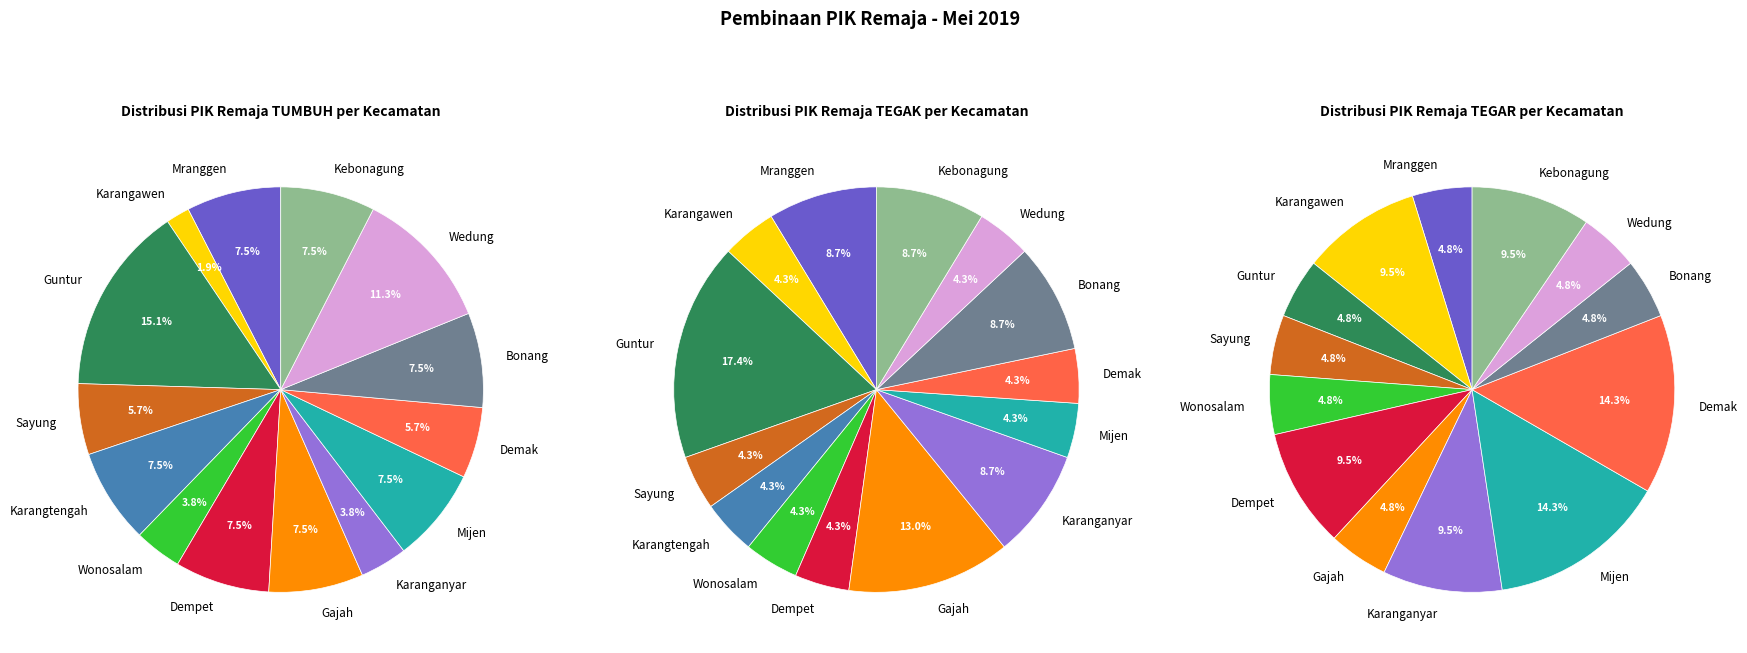

Is there a majority slice in this chart?

No